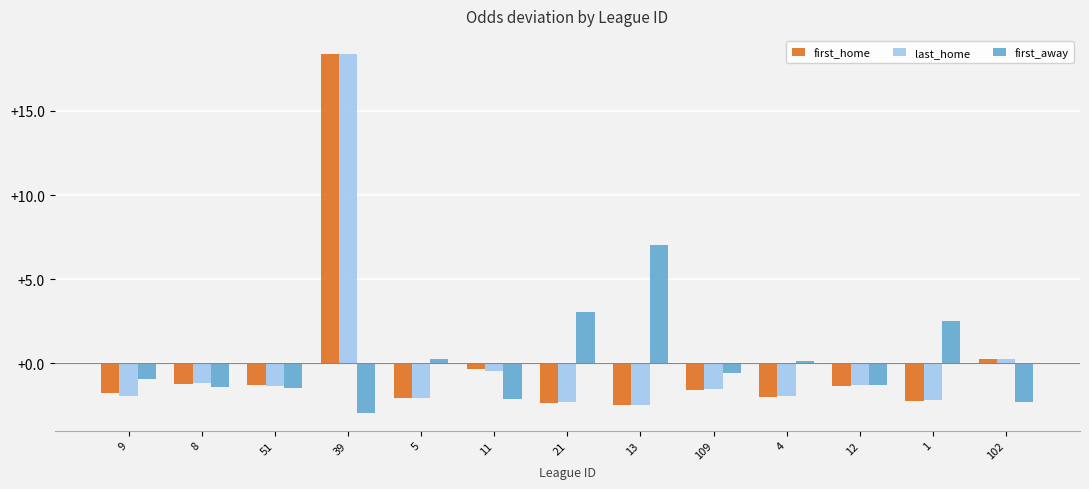

The value of first_home at 21 is -2.4. True or false?

True